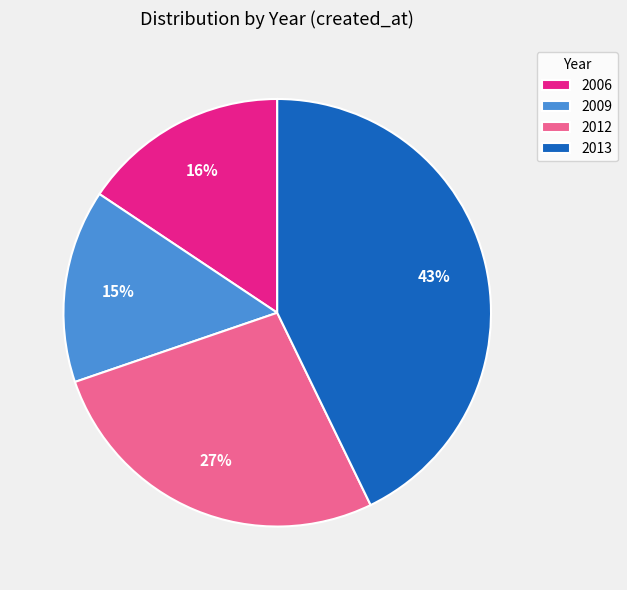

Which category has the biggest portion of the pie?

2013